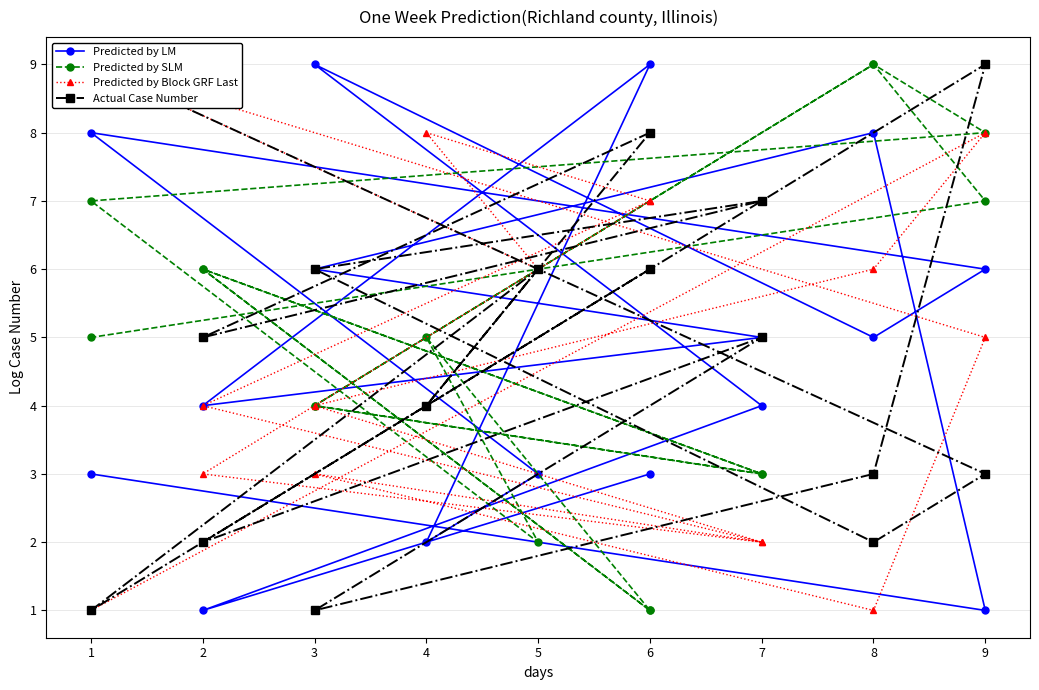

Where is the first local minimum for Actual Case Number?

2